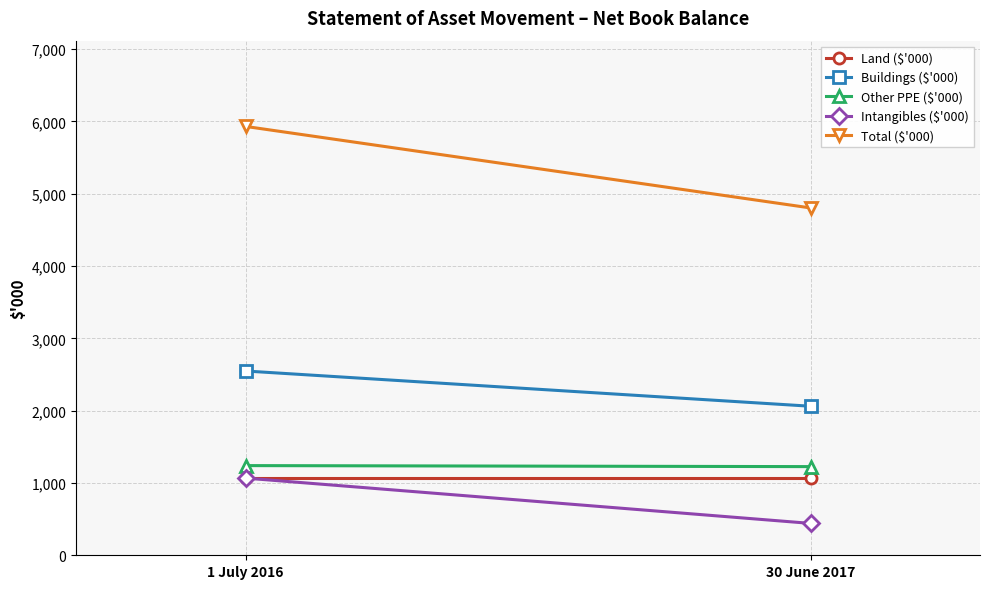

What are all the series names shown in the legend?

Land ($'000), Buildings ($'000), Other PPE ($'000), Intangibles ($'000), Total ($'000)